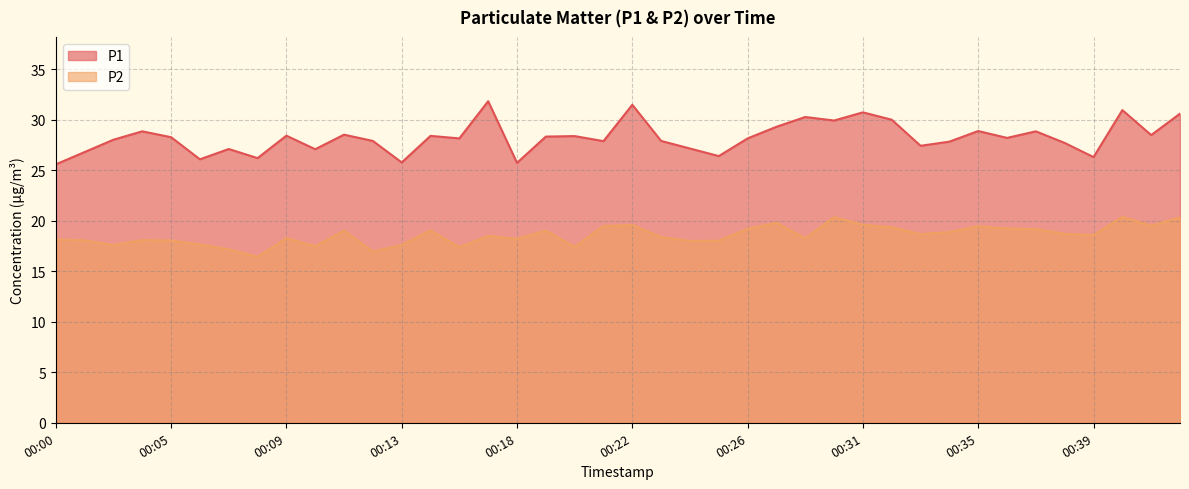

Which series has the largest total across all categories?

P1